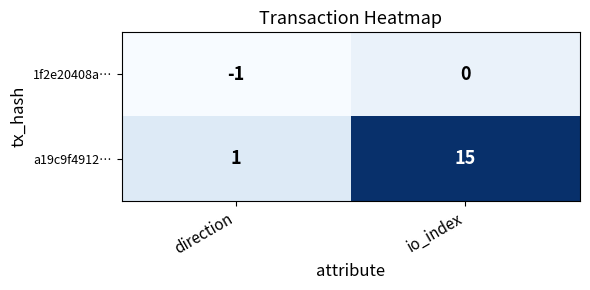

Is it true that a19c9f4912… equals 20 at io_index?

False